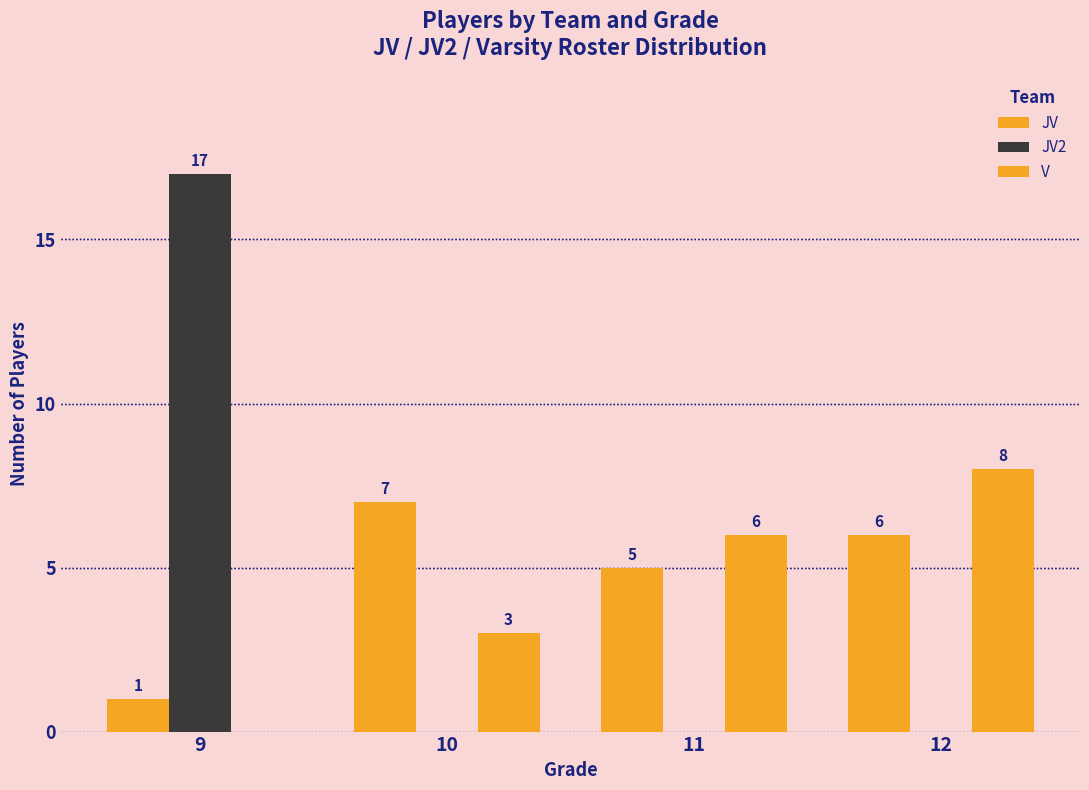

What is the maximum value shown in the chart?

17